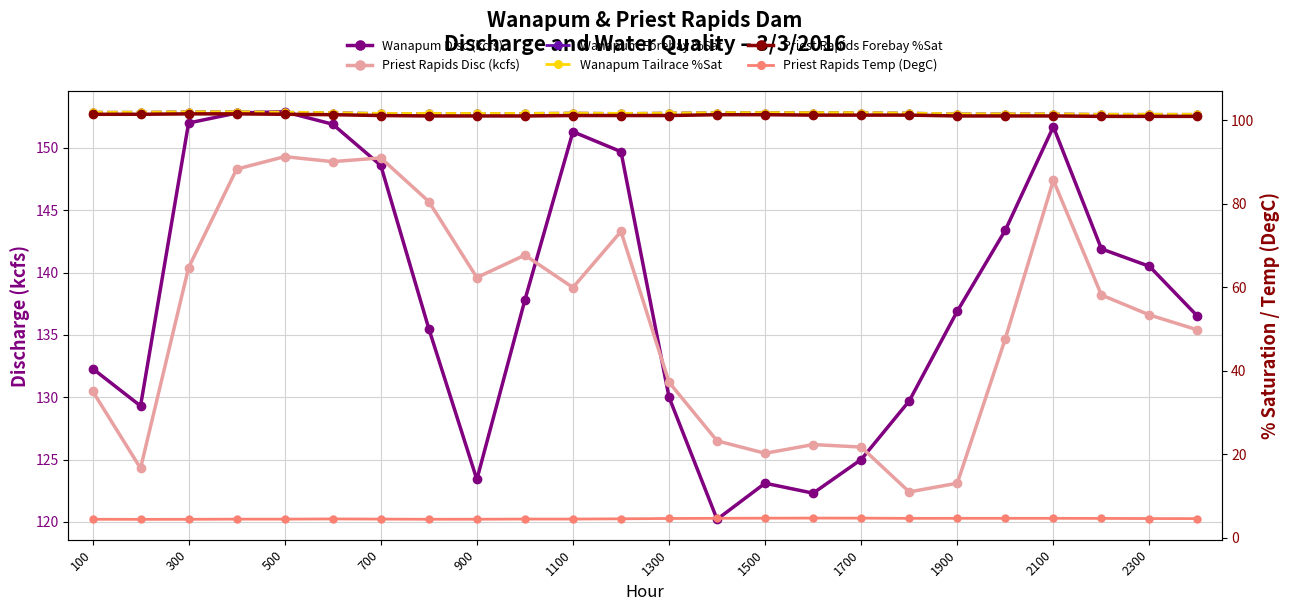

At how many categories does at least one series exceed 28?

24